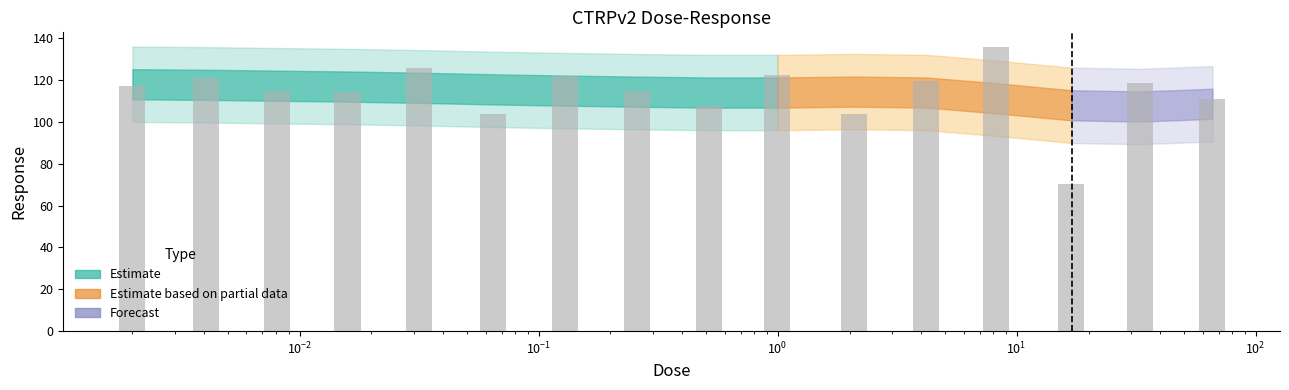

What is the change in value from 0.0081 to 0.52?

-7.3